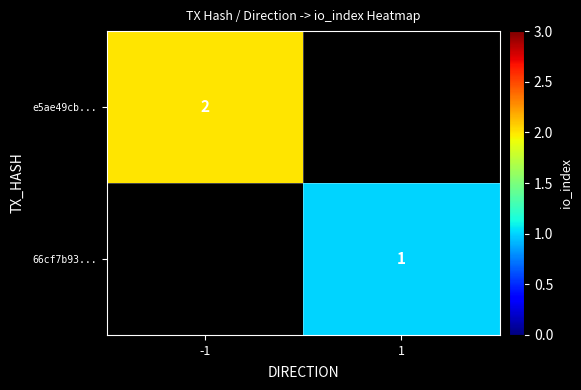

The e5ae49cb... series shows 1 at -1. True or false?

False